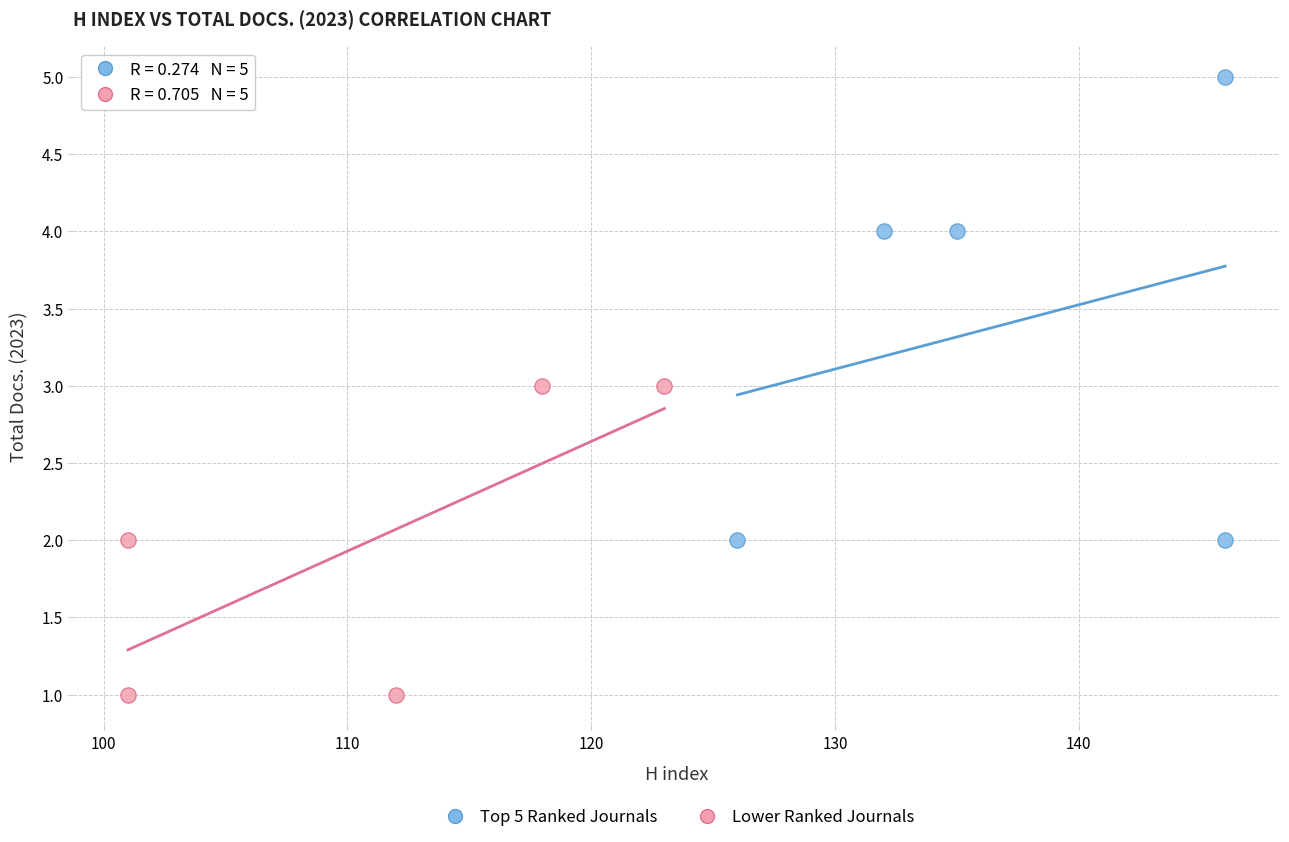

Which series has the largest Y range (max minus min)?

Top 5 Ranked Journals